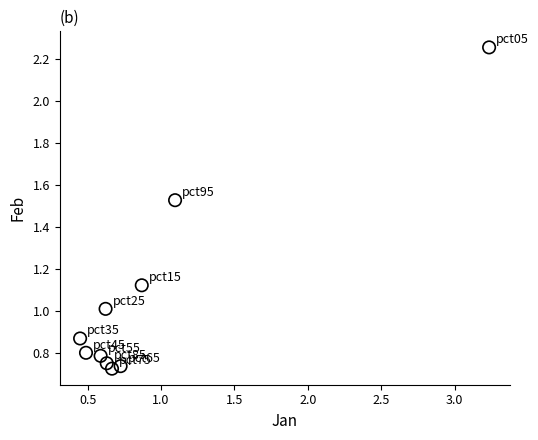

What is the range of X values (max minus min)?

2.8